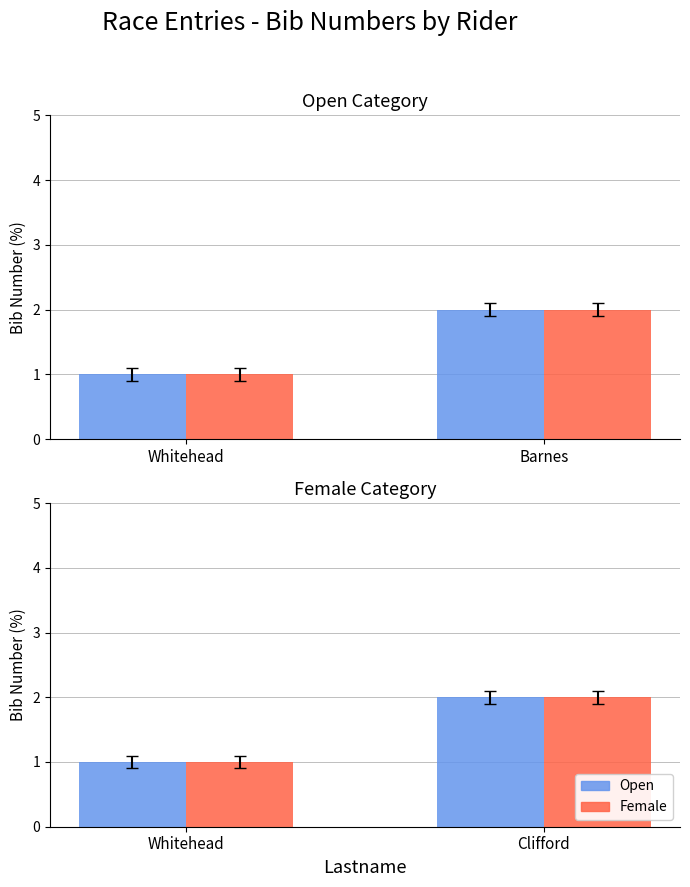

What is the label of the 1st bar from the right?

Clifford